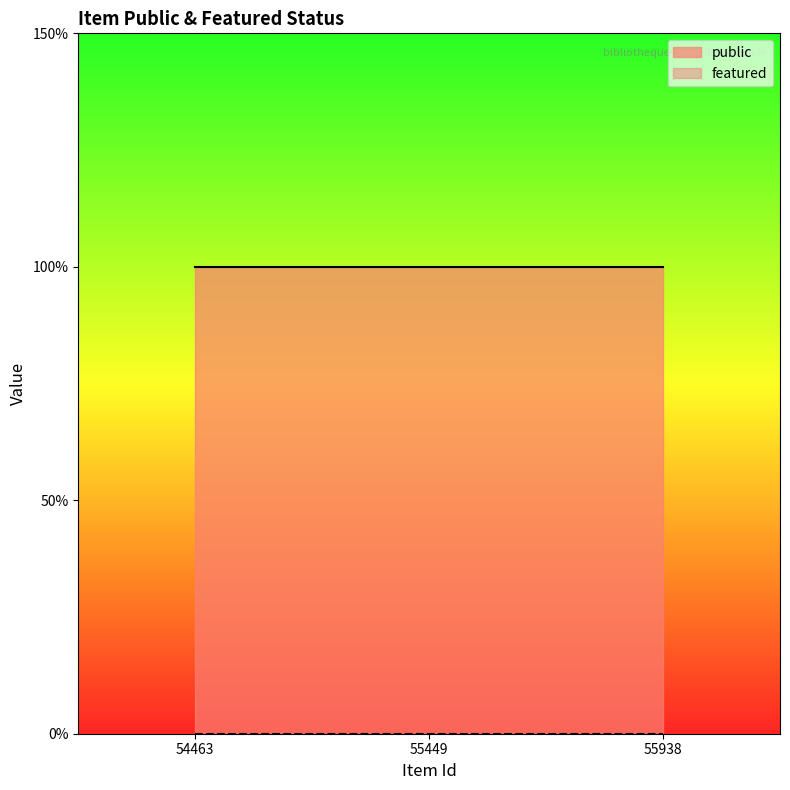

True or false: public has a value of 1 at 54463.

True